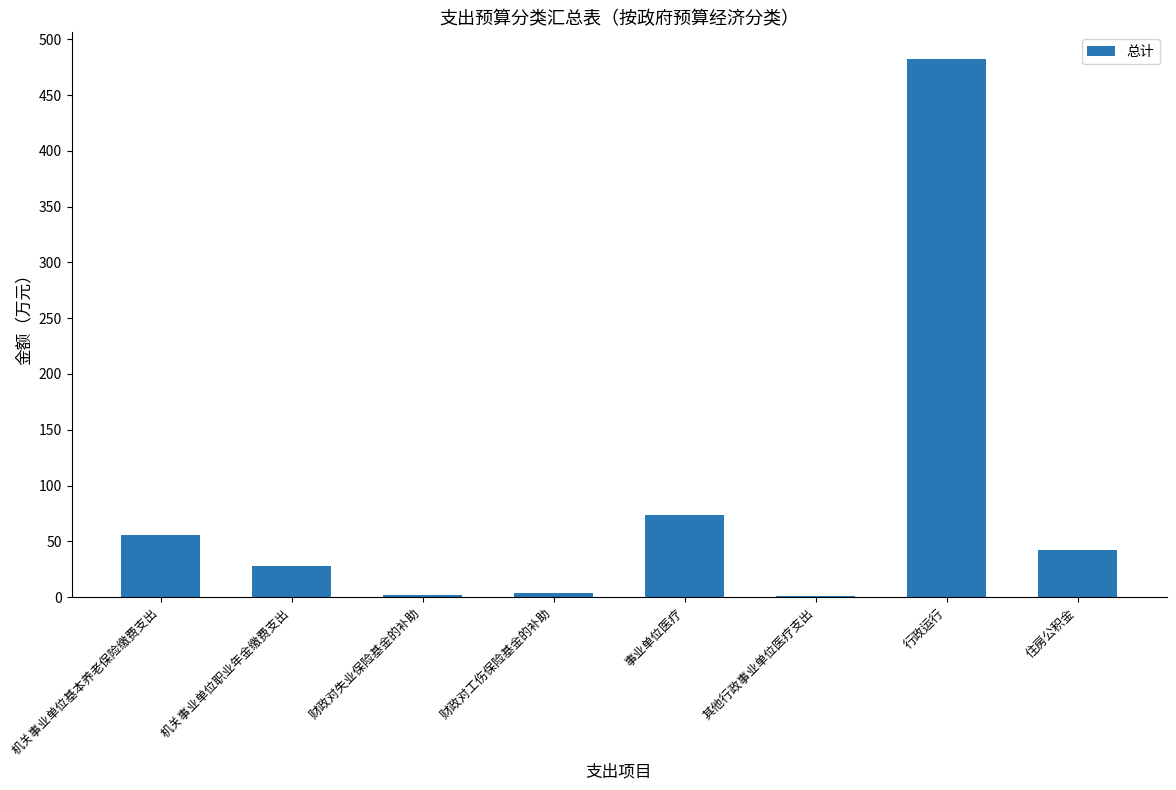

What is the approximate value at 财政对工伤保险基金的补助?

3.5